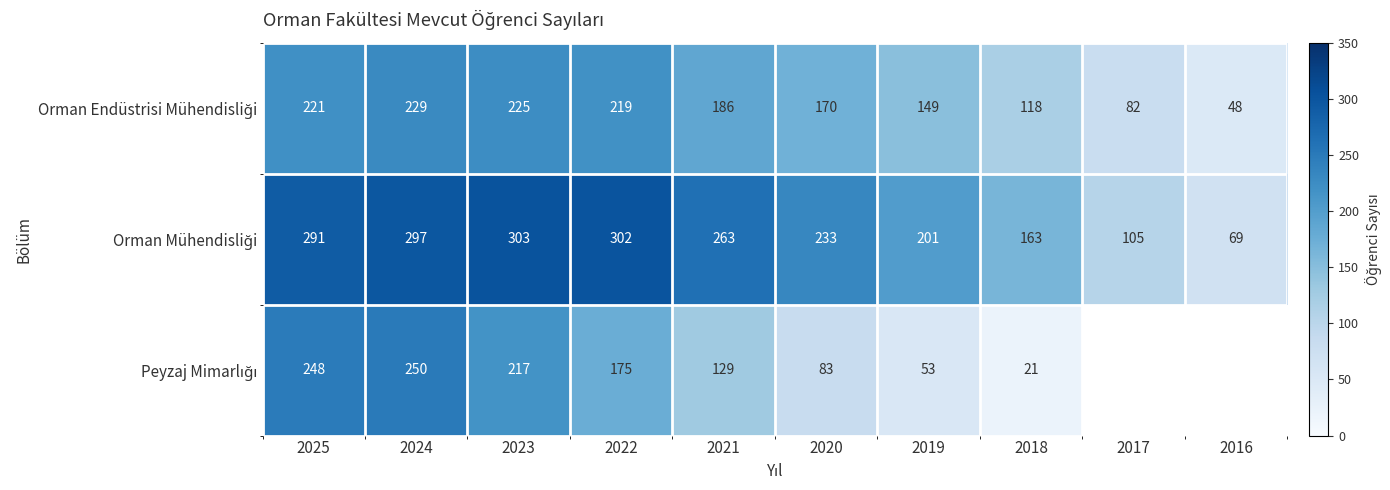

What is the difference between the highest and lowest values at 2021?

134